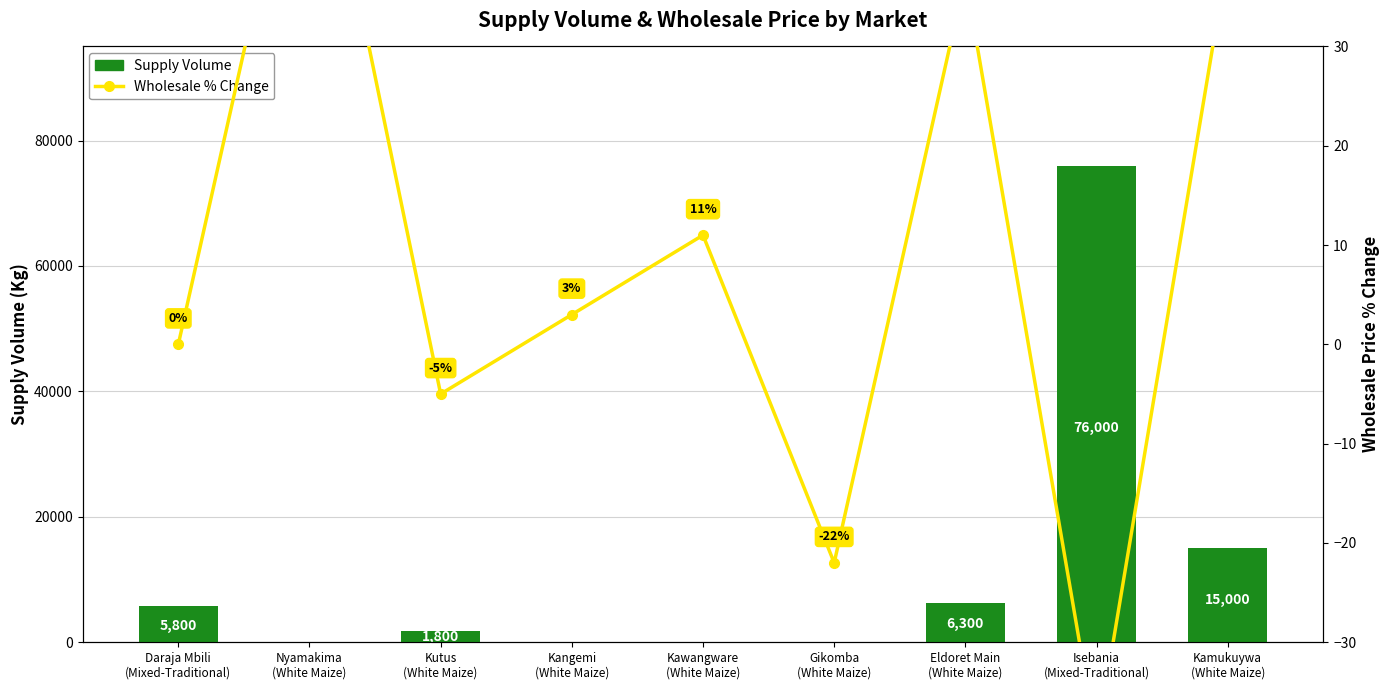

Reading left to right, list all the values displayed in this chart.

Supply Volume: Daraja Mbili
(Mixed-Traditional)=5800	Nyamakima
(White Maize)=0	Kutus
(White Maize)=1800	Kangemi
(White Maize)=0	Kawangware
(White Maize)=0	Gikomba
(White Maize)=0	Eldoret Main
(White Maize)=6300	Isebania
(Mixed-Traditional)=76000	Kamukuywa
(White Maize)=15000
Wholesale % Change: Daraja Mbili
(Mixed-Traditional)=0	Nyamakima
(White Maize)=59	Kutus
(White Maize)=-5	Kangemi
(White Maize)=3	Kawangware
(White Maize)=11	Gikomba
(White Maize)=-22	Eldoret Main
(White Maize)=37	Isebania
(Mixed-Traditional)=-40	Kamukuywa
(White Maize)=39